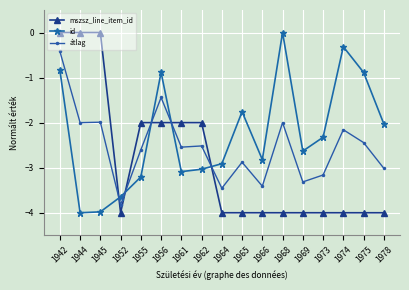

What is the value of the mszsz_line_item_id point at the 15th from the left?

-4.0